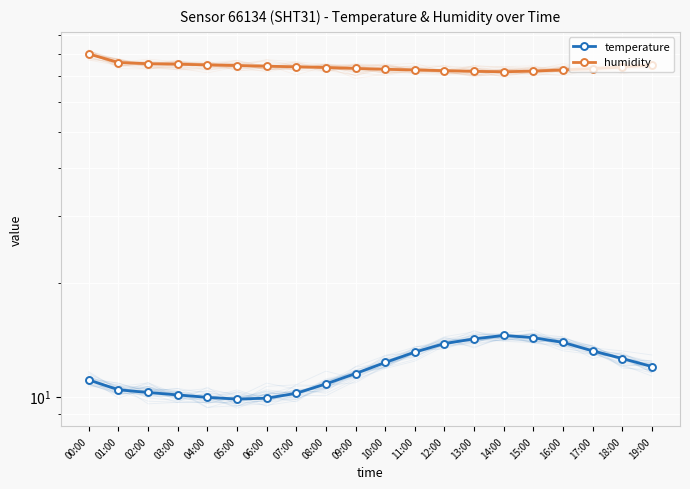

Reading left to right, list all the values displayed in this chart.

temperature: 11.1	10.4	10.2	10.1	9.9	9.8	9.9	10.2	10.8	11.5	12.3	13.1	13.8	14.2	14.5	14.3	13.9	13.2	12.6	12.0
humidity: 80.2	76.2	75.6	75.4	75.1	74.8	74.5	74.2	73.9	73.5	73.1	72.8	72.5	72.2	72.0	72.3	72.8	73.4	74.1	75.0